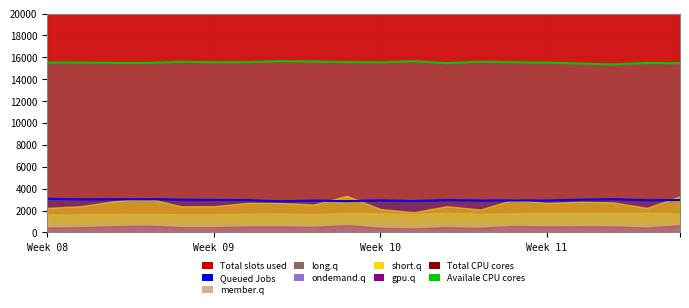

Where is Availale CPU cores nearest to the value 15500?

Week 10